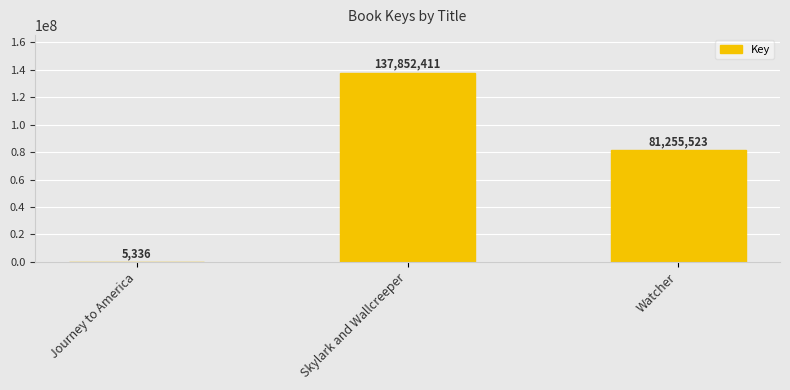

Reading right to left, list all the values displayed in this chart.

81255523	137852411	5336